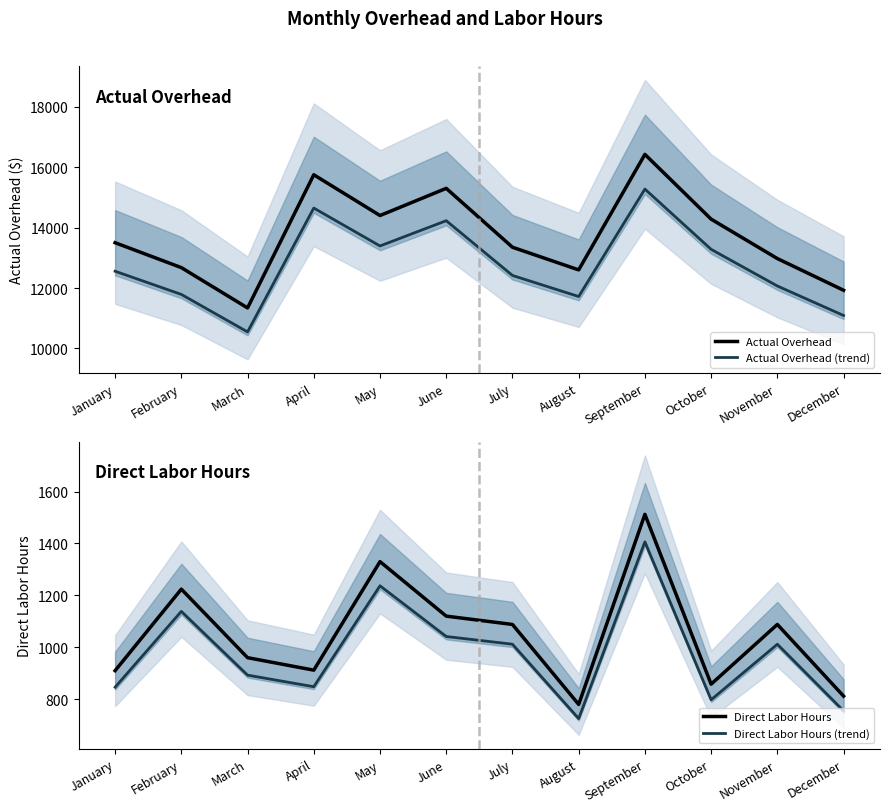

List the labels in order of Actual Overhead value, largest first.

September, April, June, May, October, January, July, November, February, August, December, March